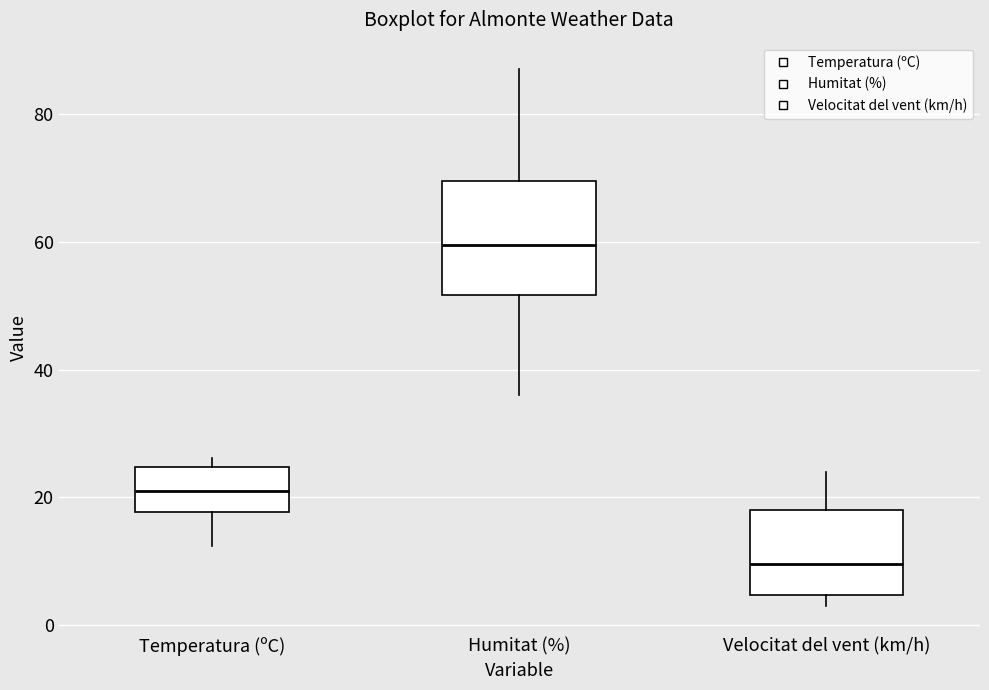

Where is the upper edge of the box for Humitat (%) on the y-axis? The values are not printed on the chart, so give them approximately, as read against the axis.

70